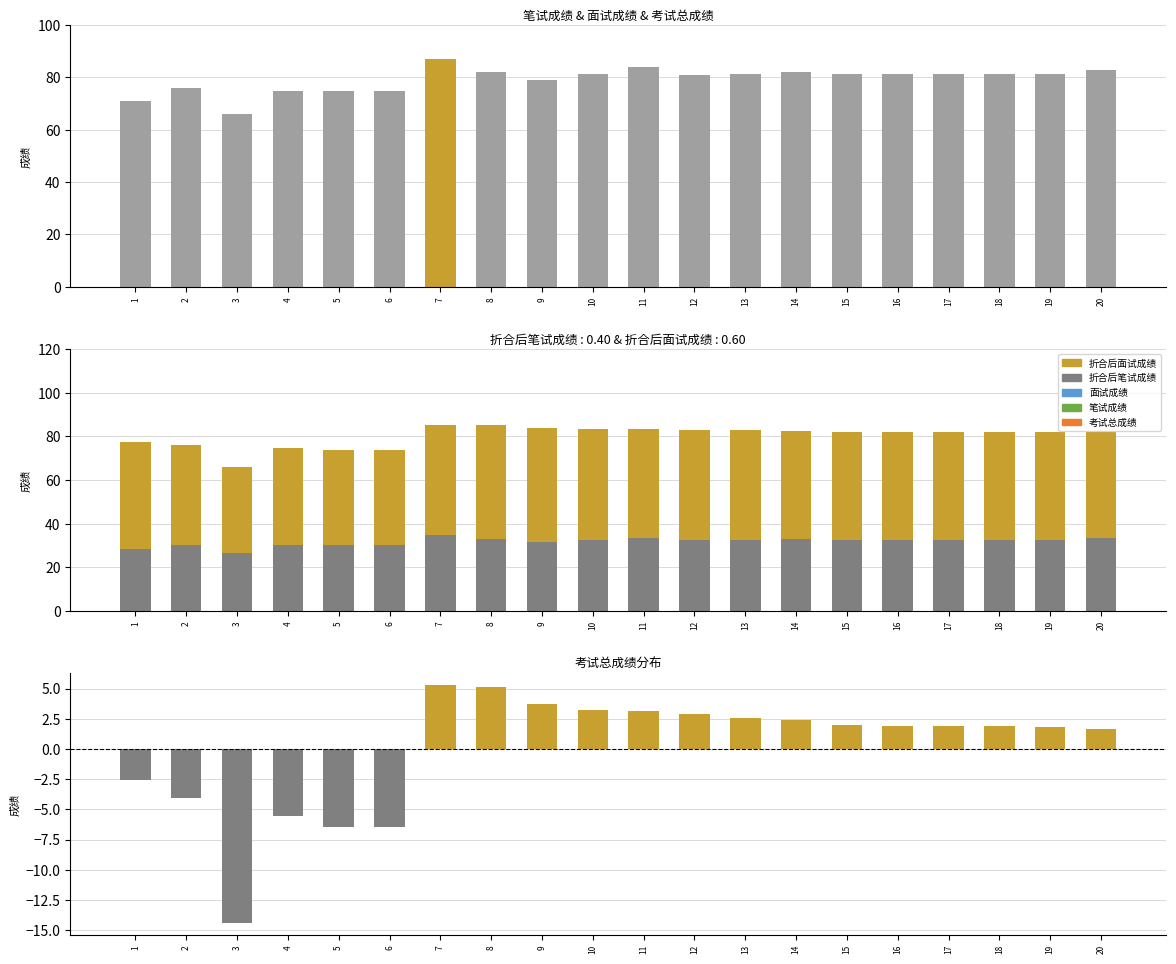

True or false: 折合后面试成绩 has a value of 50.7 at 12.

True